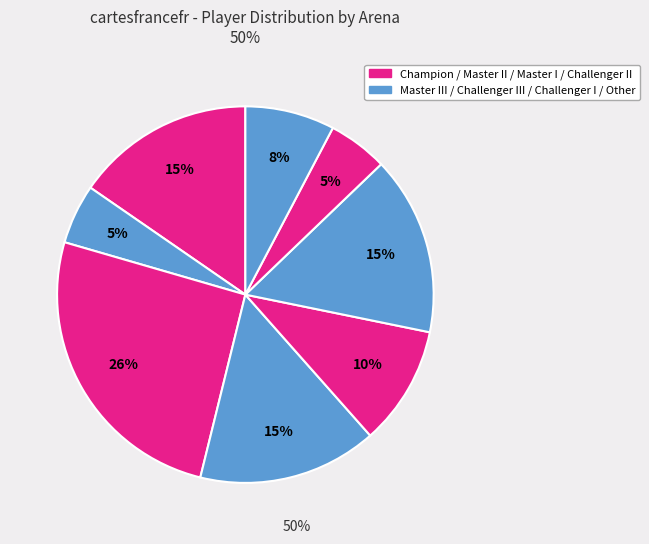

Which category has the smallest portion of the pie?

Master III